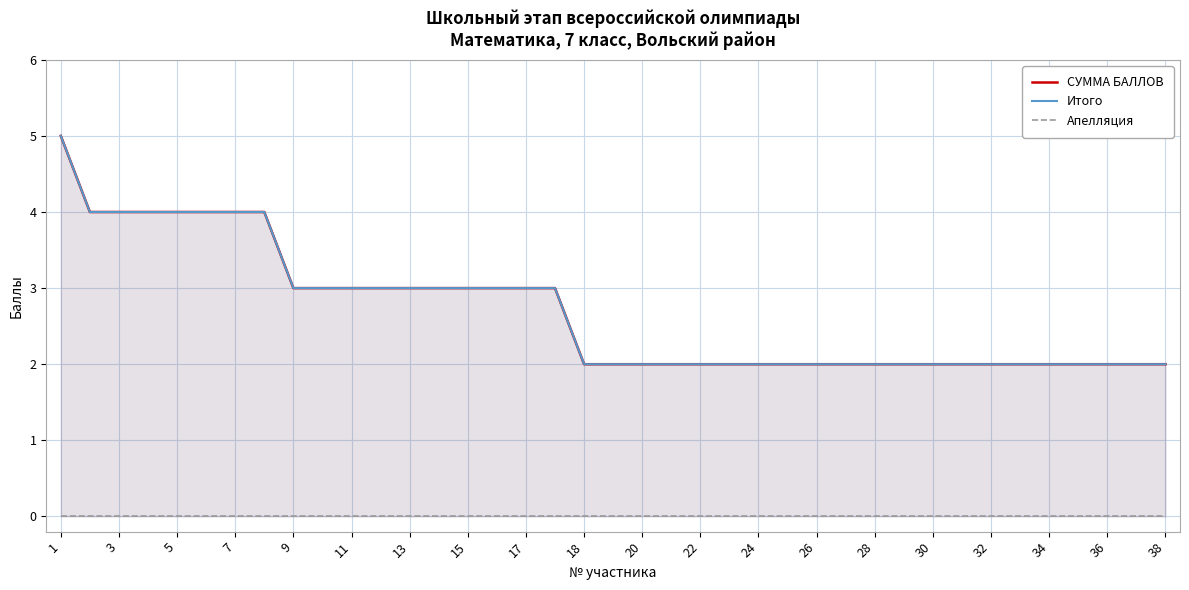

At which label is Апелляция closest to 0?

1